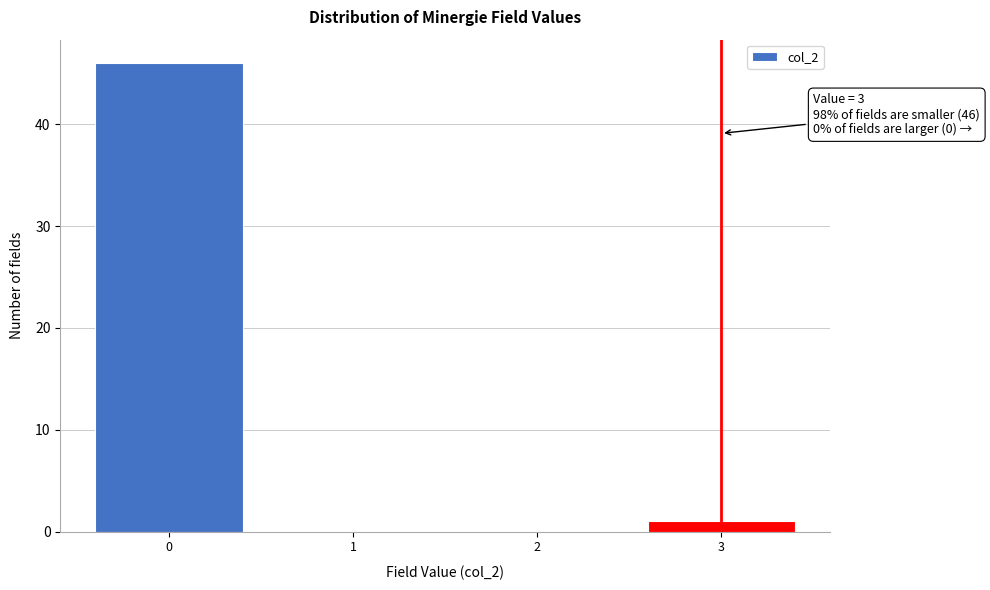

Over which range of the x-axis is the bar tallest?

-0.5 to 0.5